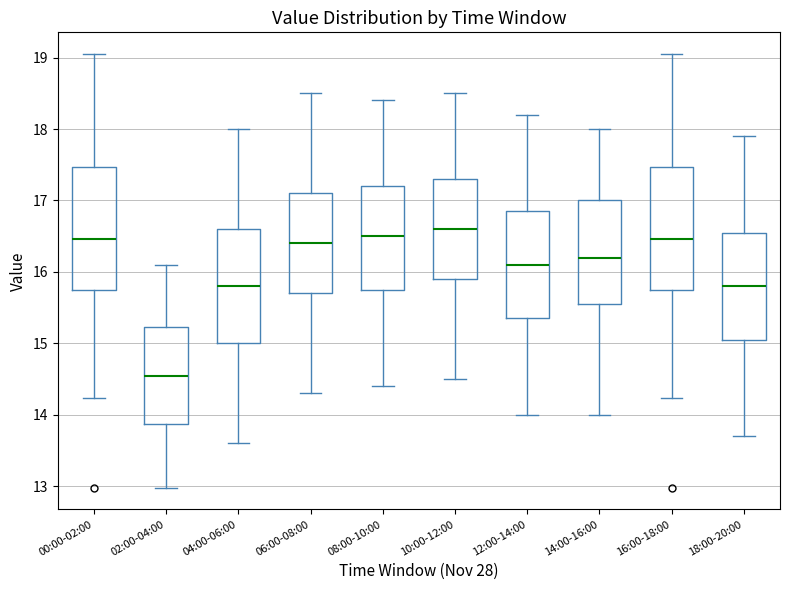

Reading left to right, transcribe this box plot: for each box, give where its median line is, the range the box spans, and where its two whiskers end, as read against the y-axis. The values are not printed on the chart, so give them approximately, as read against the axis.

00:00-02:00: median 16.5, box 15.8 to 17.5, whiskers 14.2 to 19.1
02:00-04:00: median 14.6, box 13.9 to 15.2, whiskers 13.0 to 16.1
04:00-06:00: median 15.8, box 15.0 to 16.6, whiskers 13.6 to 18.0
06:00-08:00: median 16.4, box 15.7 to 17.1, whiskers 14.3 to 18.5
08:00-10:00: median 16.5, box 15.8 to 17.2, whiskers 14.4 to 18.4
10:00-12:00: median 16.6, box 15.9 to 17.3, whiskers 14.5 to 18.5
12:00-14:00: median 16.1, box 15.4 to 16.9, whiskers 14.0 to 18.2
14:00-16:00: median 16.2, box 15.6 to 17.0, whiskers 14.0 to 18.0
16:00-18:00: median 16.5, box 15.8 to 17.5, whiskers 14.2 to 19.1
18:00-20:00: median 15.8, box 15.1 to 16.6, whiskers 13.7 to 17.9